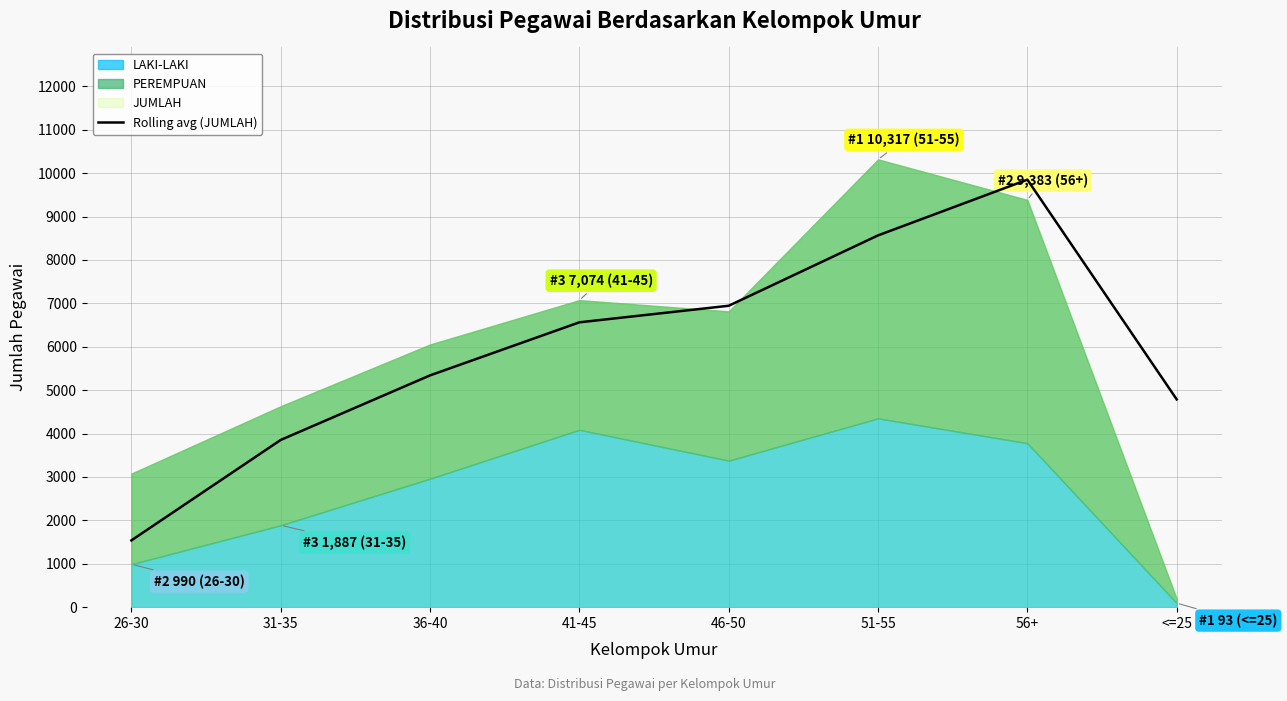

What position from the right is 51-55?

3